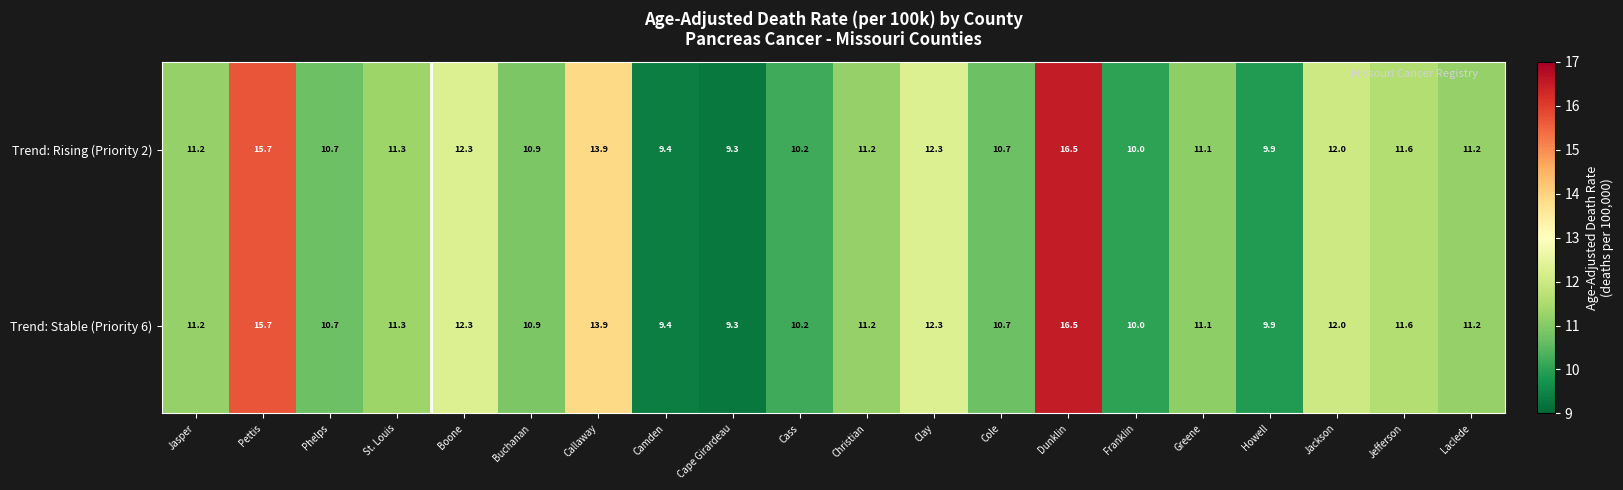

Where does the Trend: Rising (Priority 2) series first go above 11?

Jasper